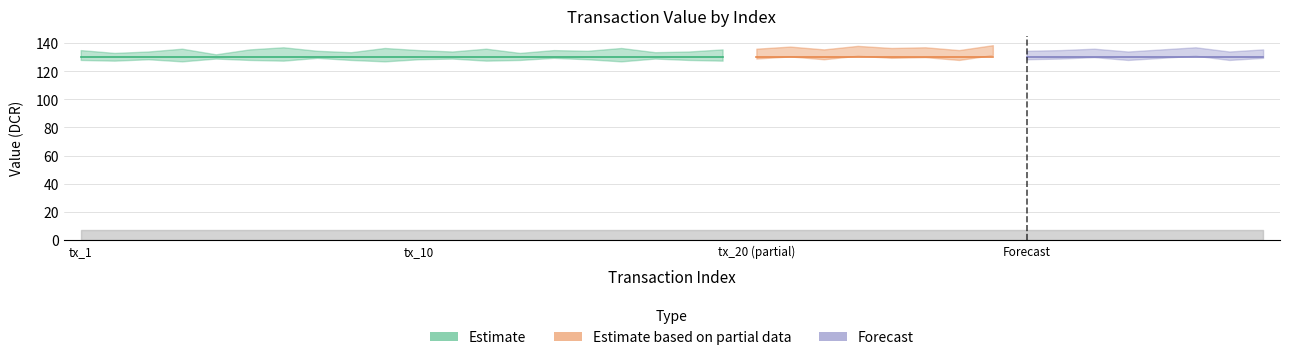

The value of io_index_1 at tx_12 is 1.6. True or false?

False